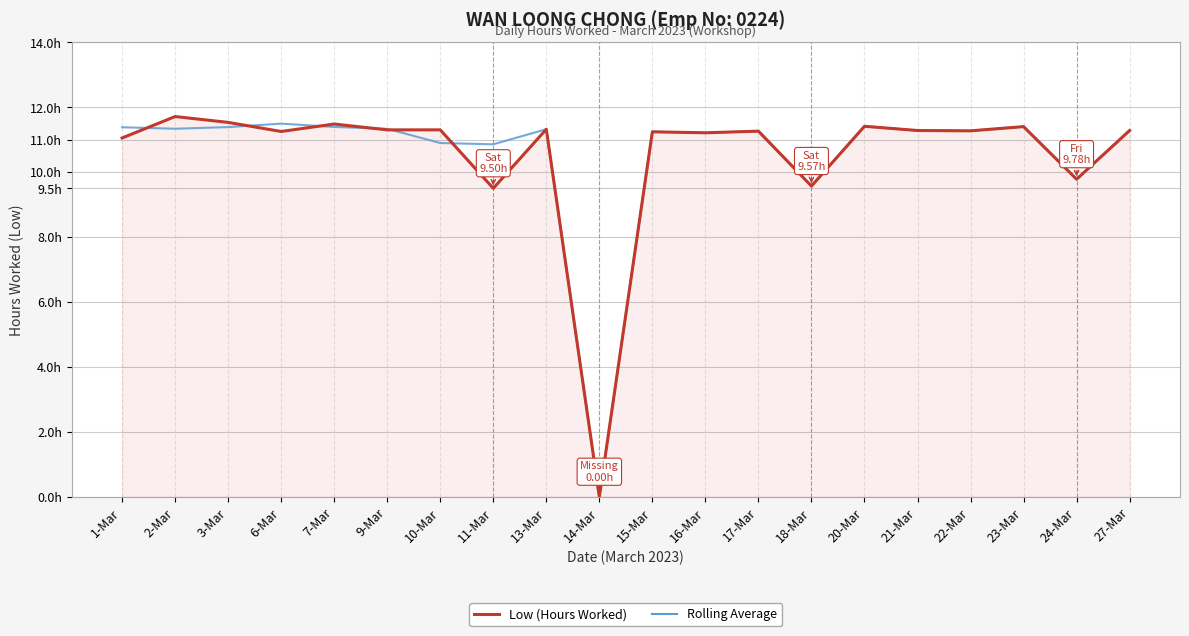

Is the value of Low (Hours Worked) at 18-Mar greater than the value of Rolling Average at 2-Mar?

No